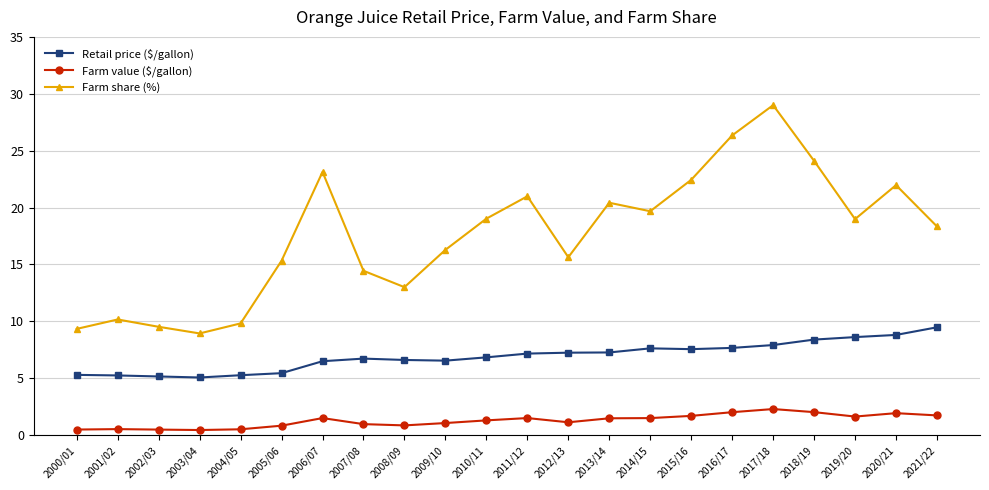

True or false: Retail price ($/gallon) and Farm value ($/gallon) intersect in this chart.

False